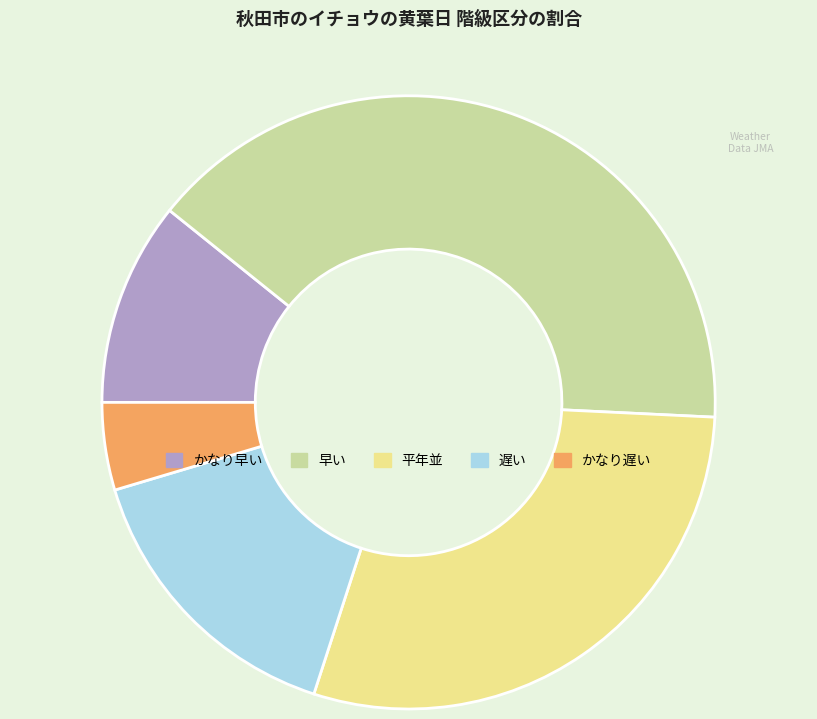

Is it true that 遅い is 5% of the pie?

False